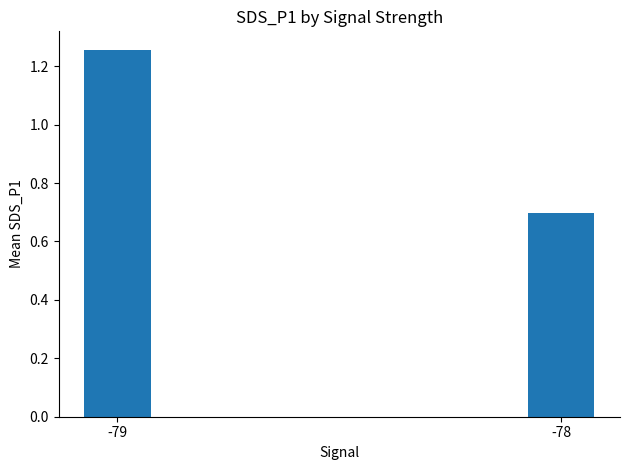

The value at -78 is 0.4. True or false?

False